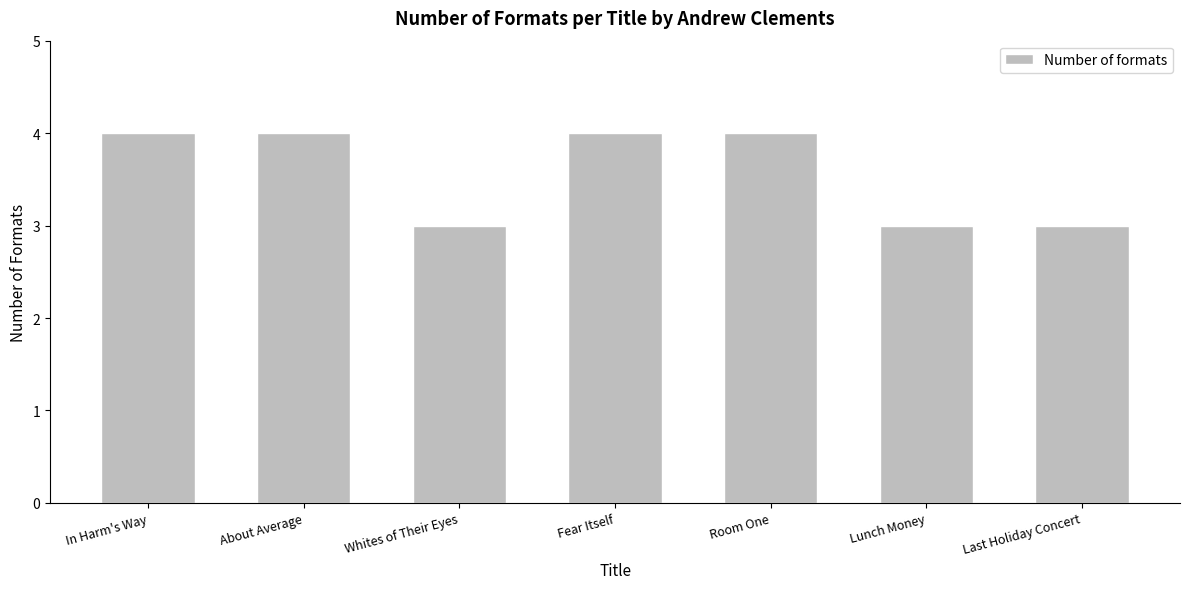

How many bars are there in total?

7